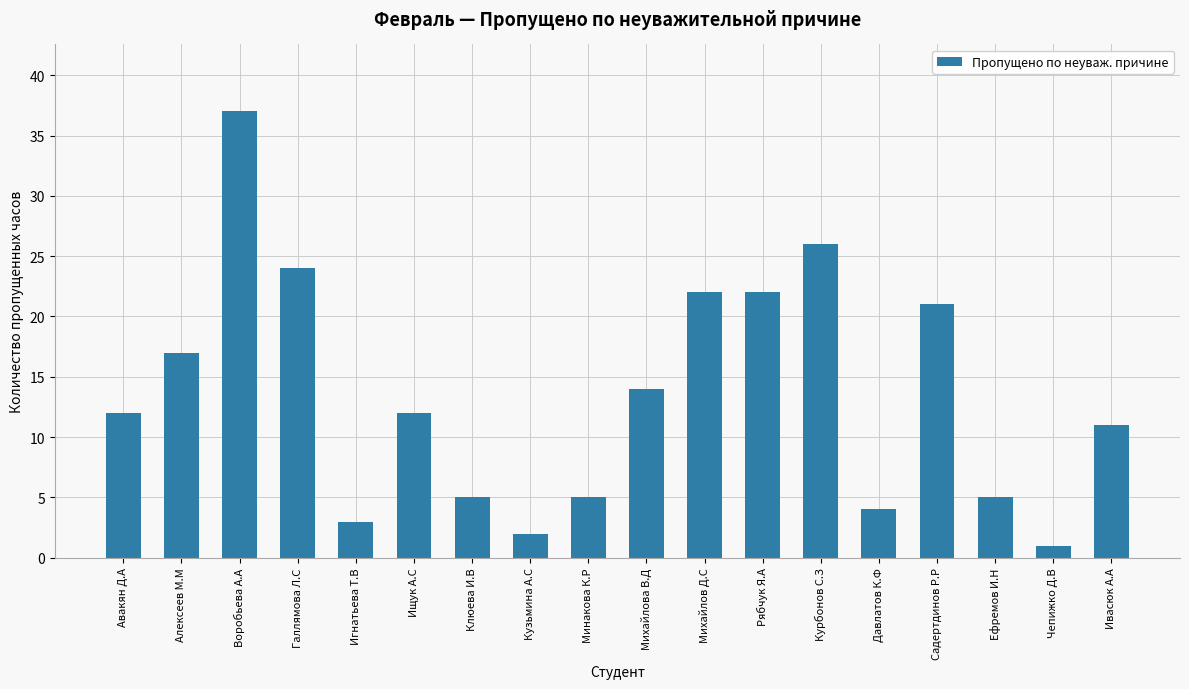

What is the value of the 12th bar from the left?

22